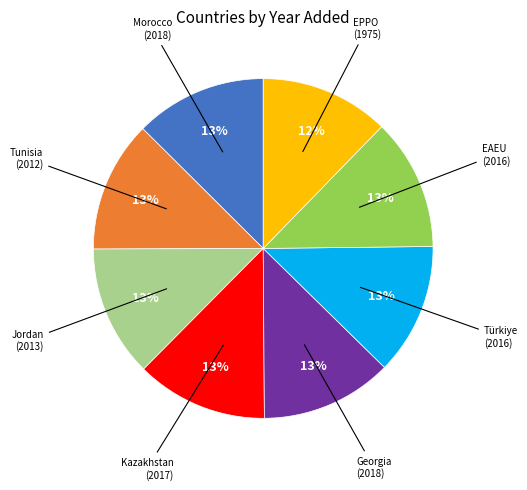

Is there a majority slice in this chart?

No